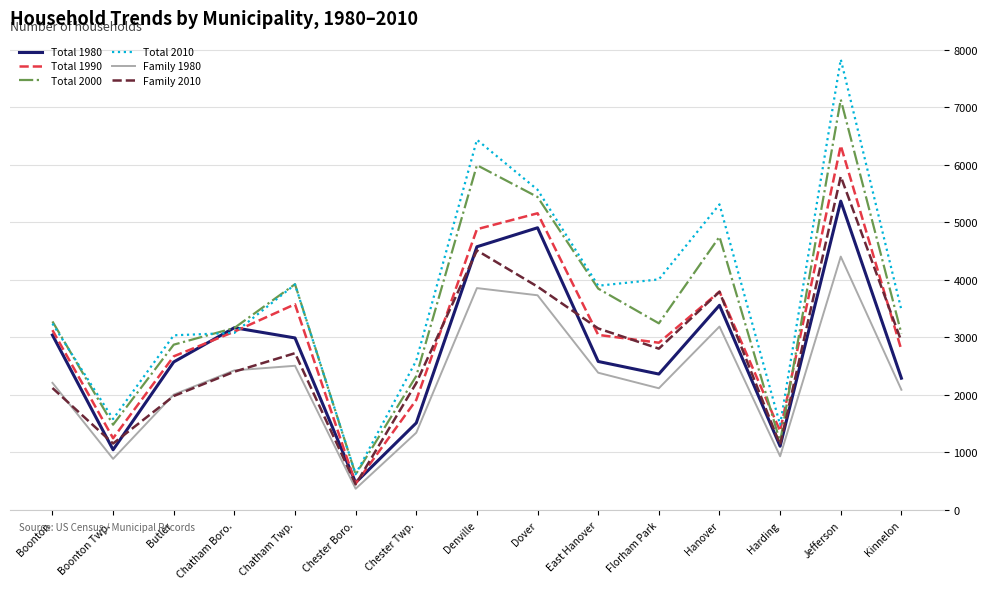

What are all the series names shown in the legend?

Total 1980, Total 1990, Total 2000, Total 2010, Family 1980, Family 2010